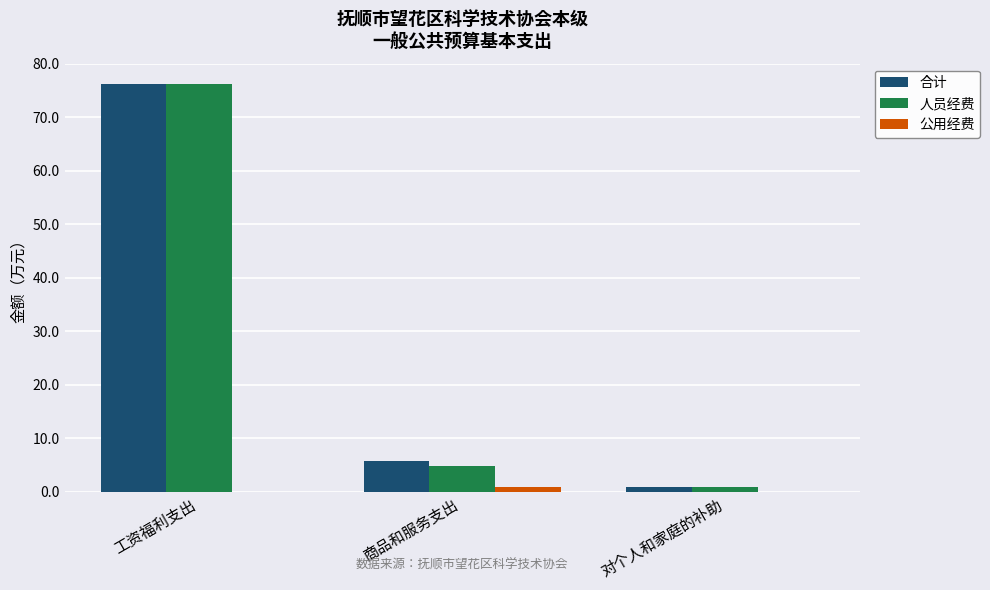

Is the value of 人员经费 at 工资福利支出 greater than the value of 合计 at 对个人和家庭的补助?

Yes